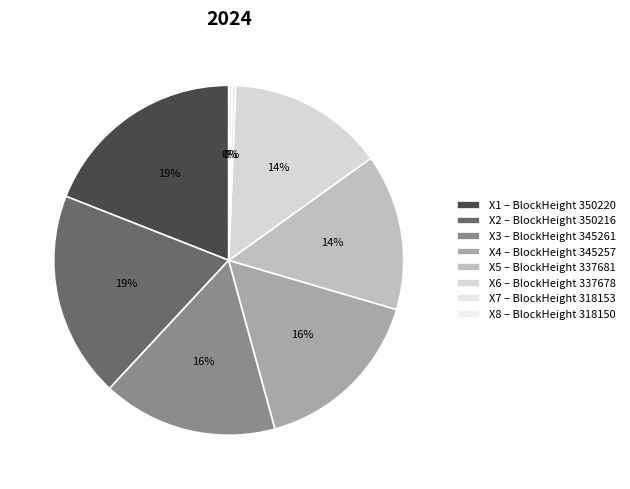

How many slices are in this pie chart?

8